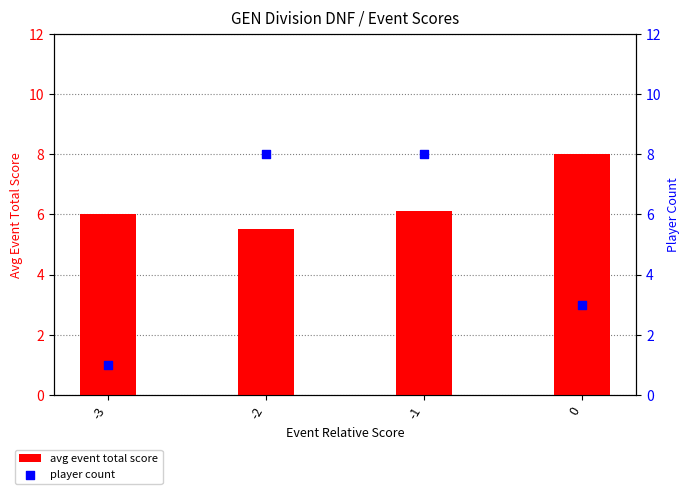

At how many categories does at least one series exceed 7?

3